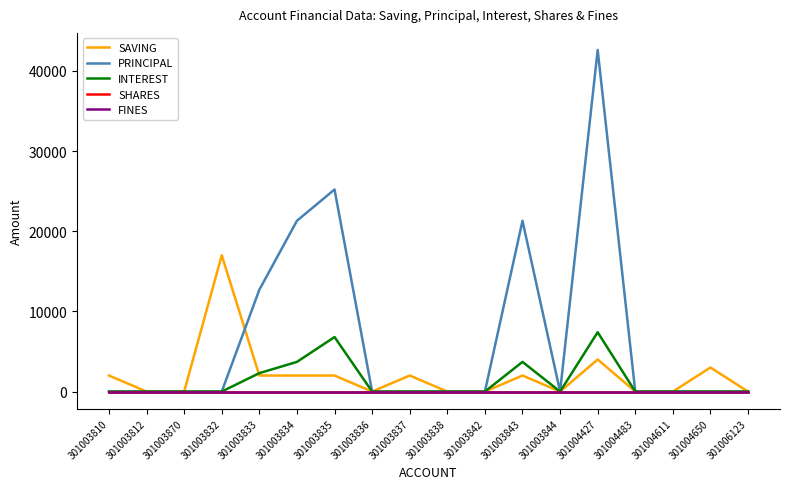

Which series changed the most between 301003837 and 301004611?

SAVING